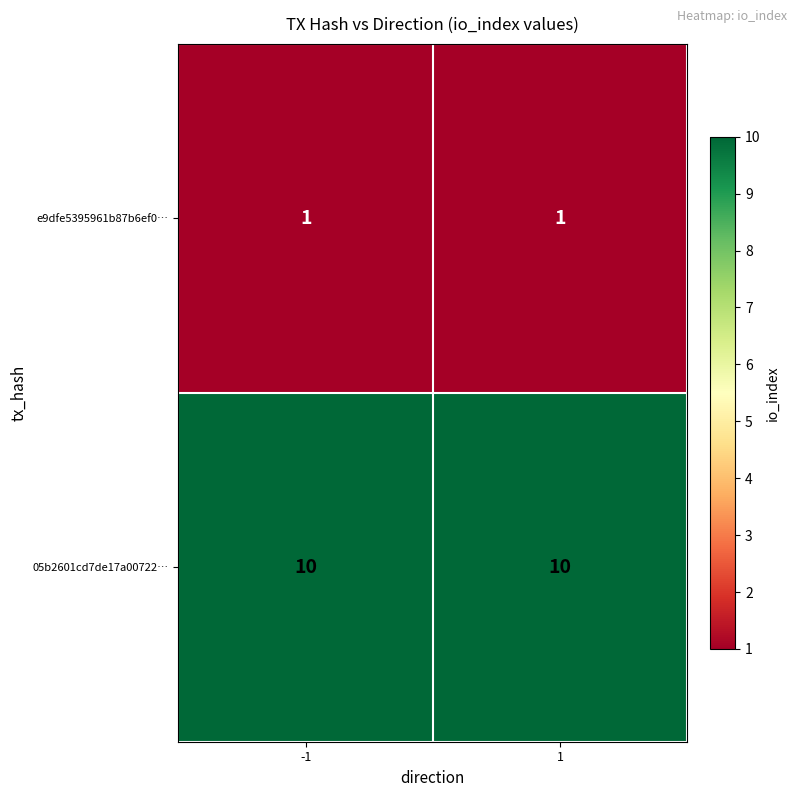

What is the difference between the highest and lowest values at 1?

9